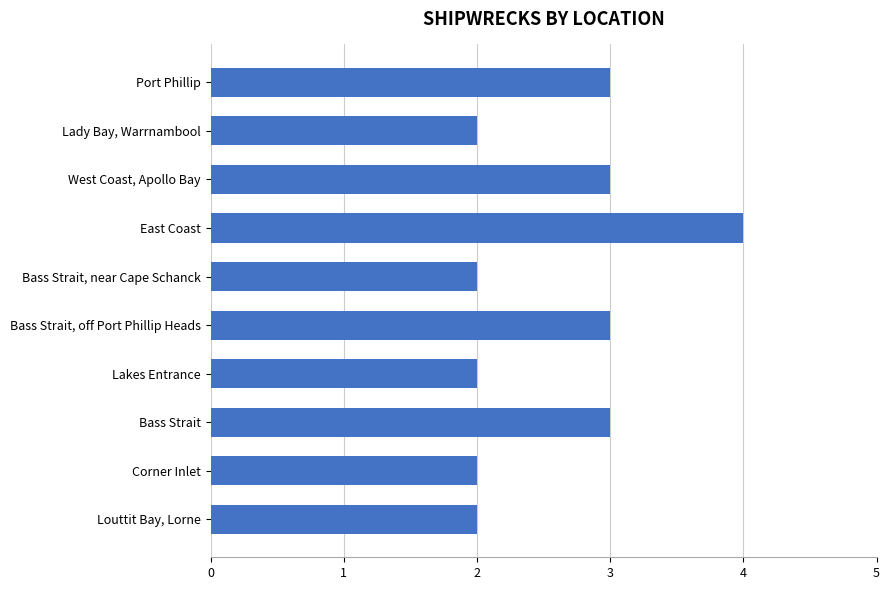

What value does the data have at Bass Strait?

3